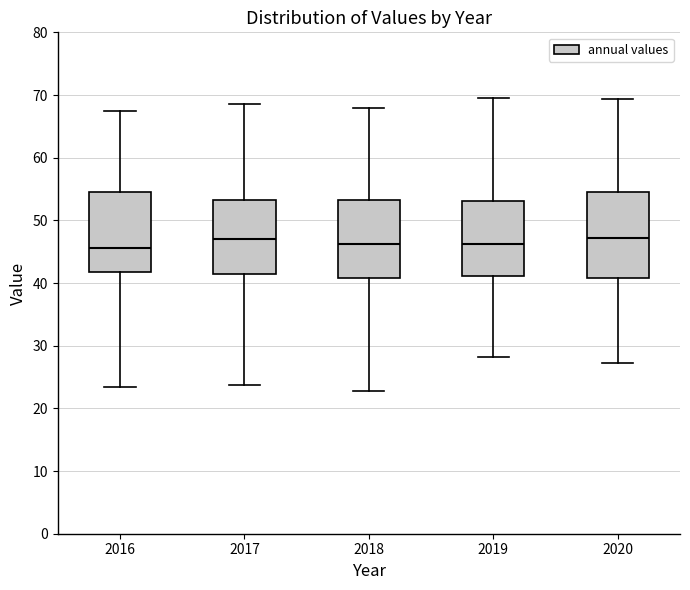

Reading left to right, read every box against the y-axis: the position of its median line, the range the box covers, and the ends of its whiskers. The values are not printed on the chart, so give them approximately, as read against the axis.

2016: median 46, box 42 to 55, whiskers 23 to 68
2017: median 47, box 41 to 53, whiskers 24 to 69
2018: median 46, box 41 to 53, whiskers 23 to 68
2019: median 46, box 41 to 53, whiskers 28 to 70
2020: median 47, box 41 to 54, whiskers 27 to 69